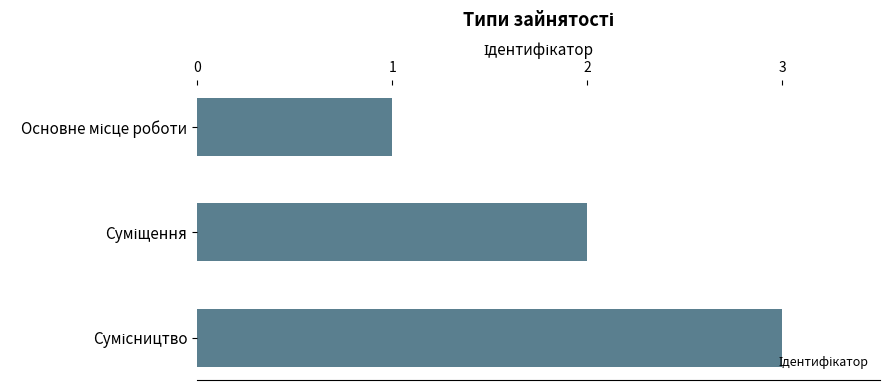

What is the sum of all values?

6